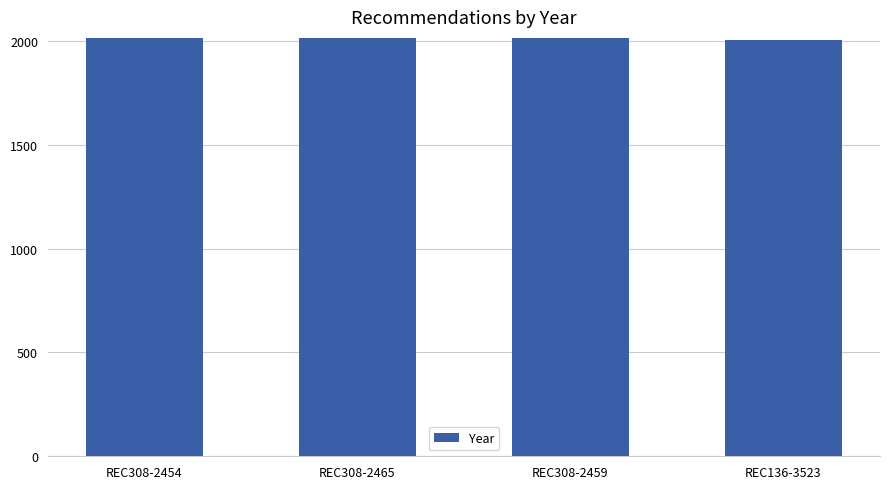

What is the ratio of the value at REC136-3523 to the value at REC308-2459?

1.0